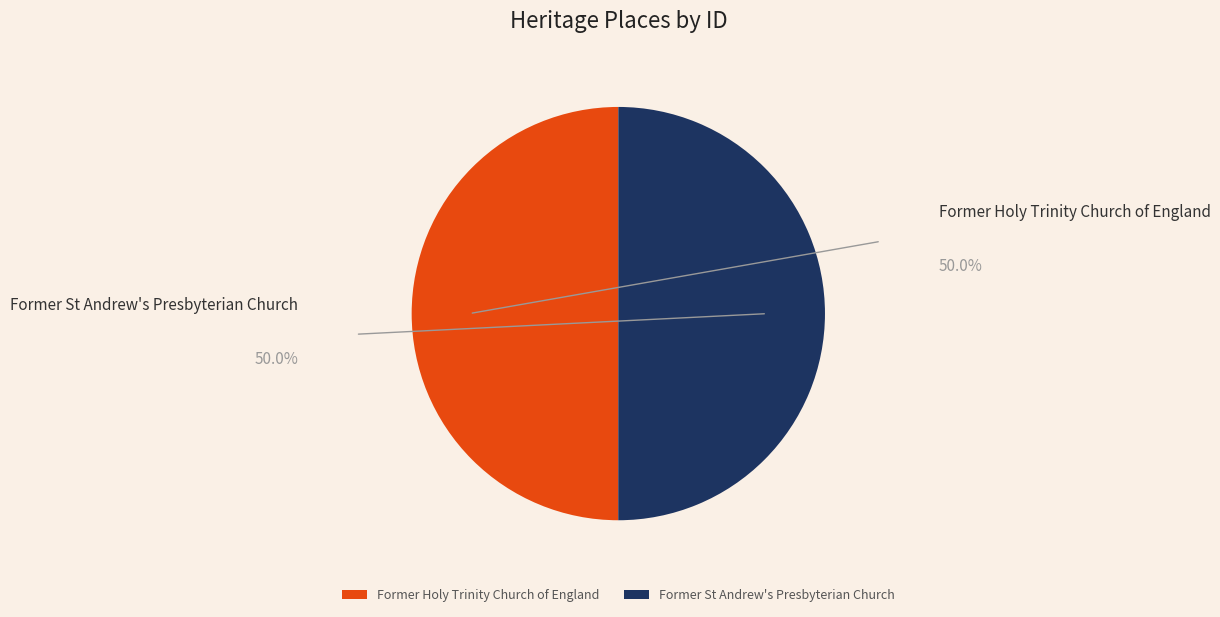

Rank the categories by value from lowest to highest.

Former Holy Trinity Church of England, Former St Andrew's Presbyterian Church